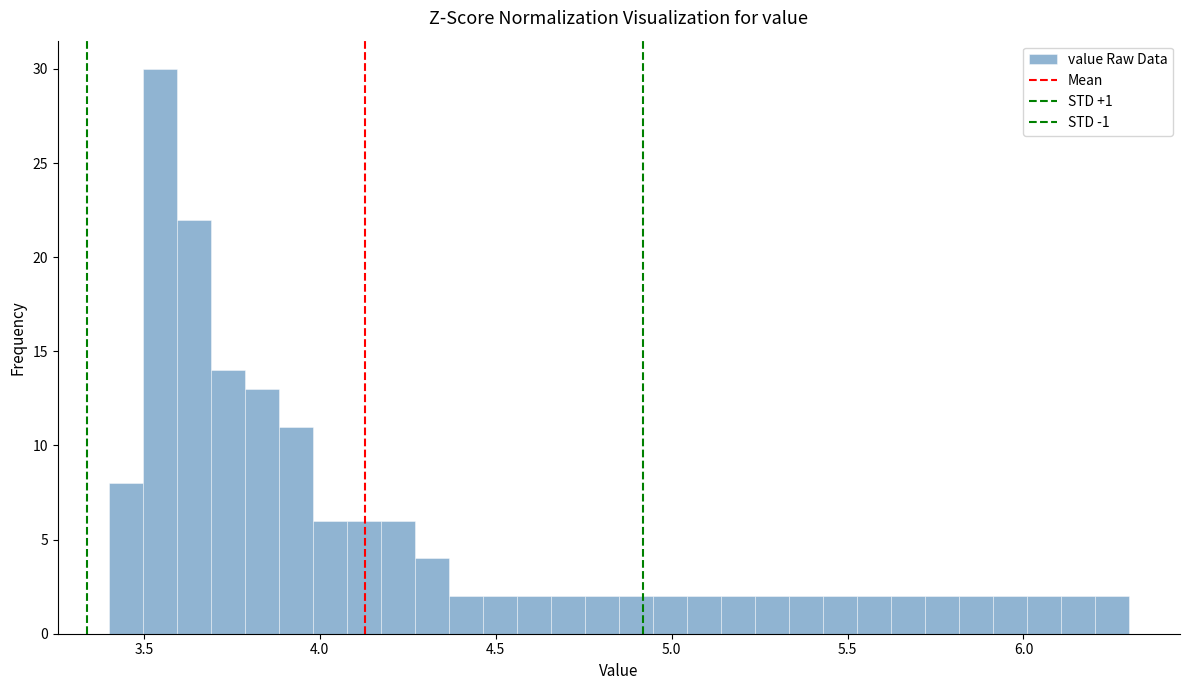

Read against the x-axis, roughly where is the centre of the tallest bar?

3.55